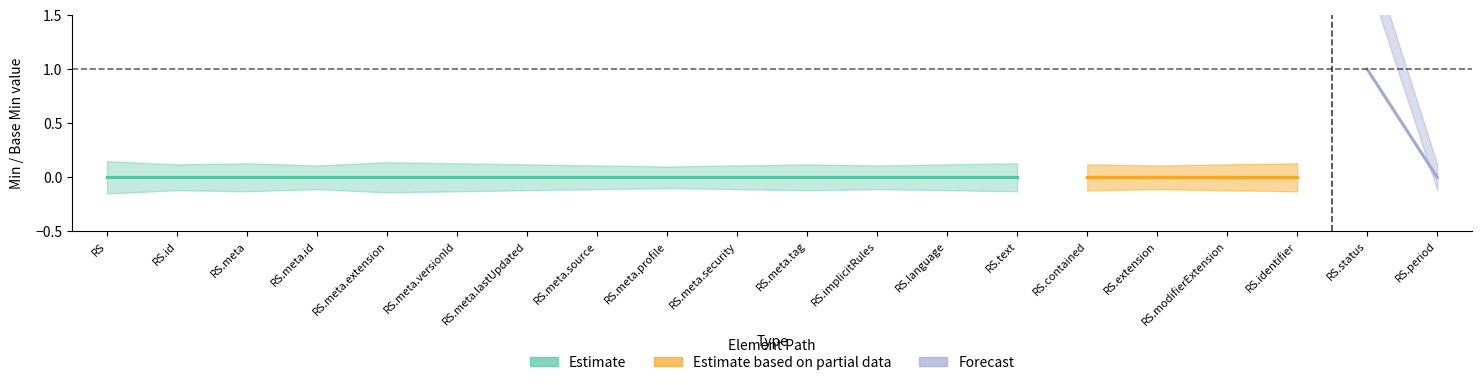

What is the sum of all Base Min values?

1